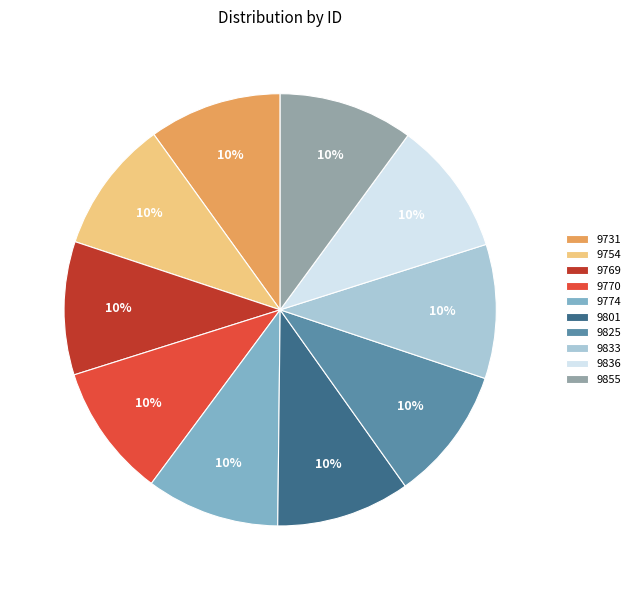

What percentage is the 9825 slice, to the nearest percent?

10%